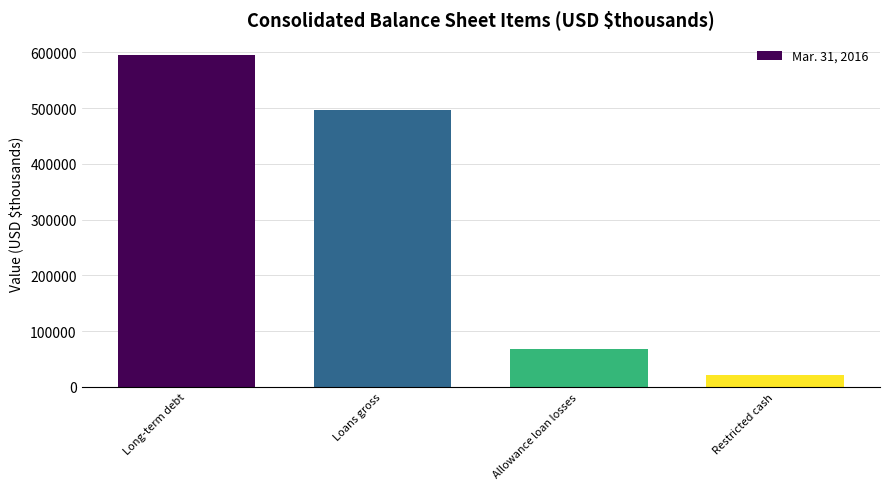

Which category has the highest value across all series?

Long-term debt